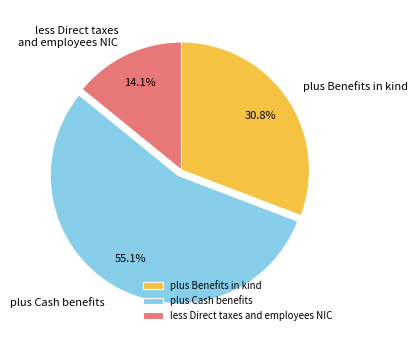

To the nearest percent, what is the average slice percentage?

33%